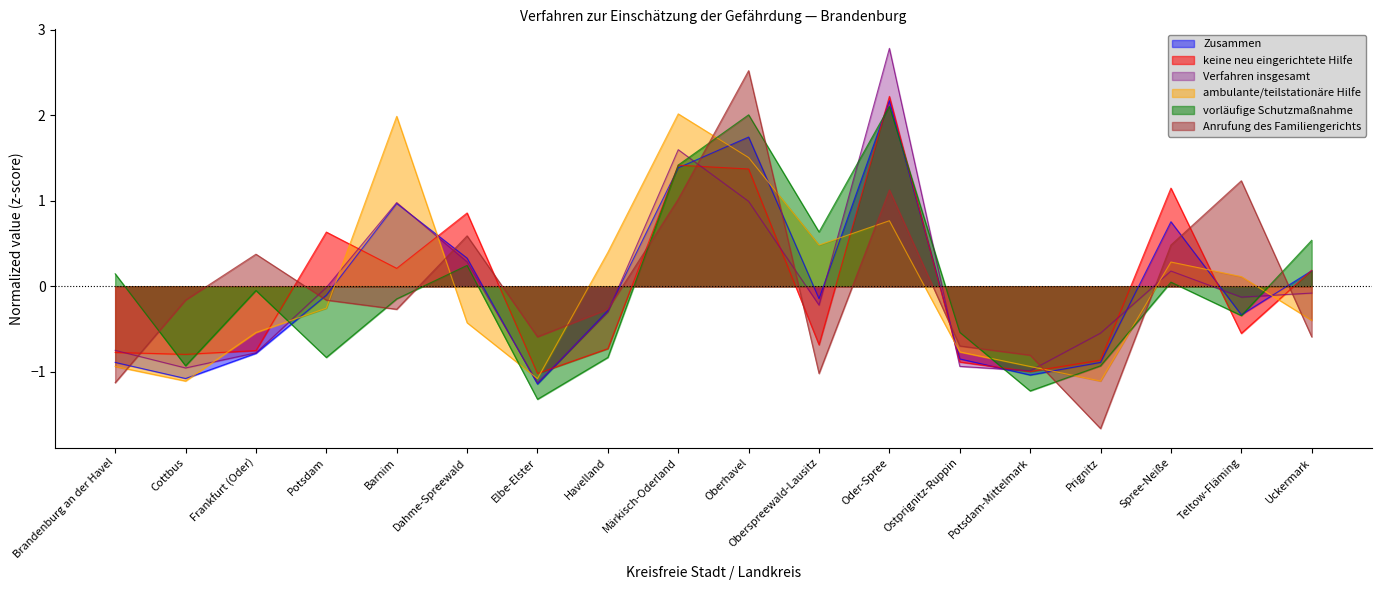

Is it true that ambulante/teilstationäre Hilfe equals 0.4 at Havelland?

True